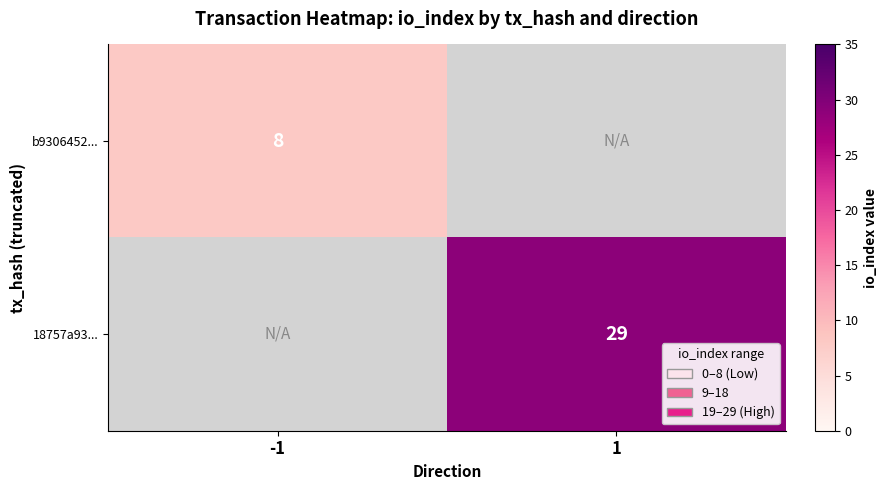

What is the maximum value shown in the chart?

29.0